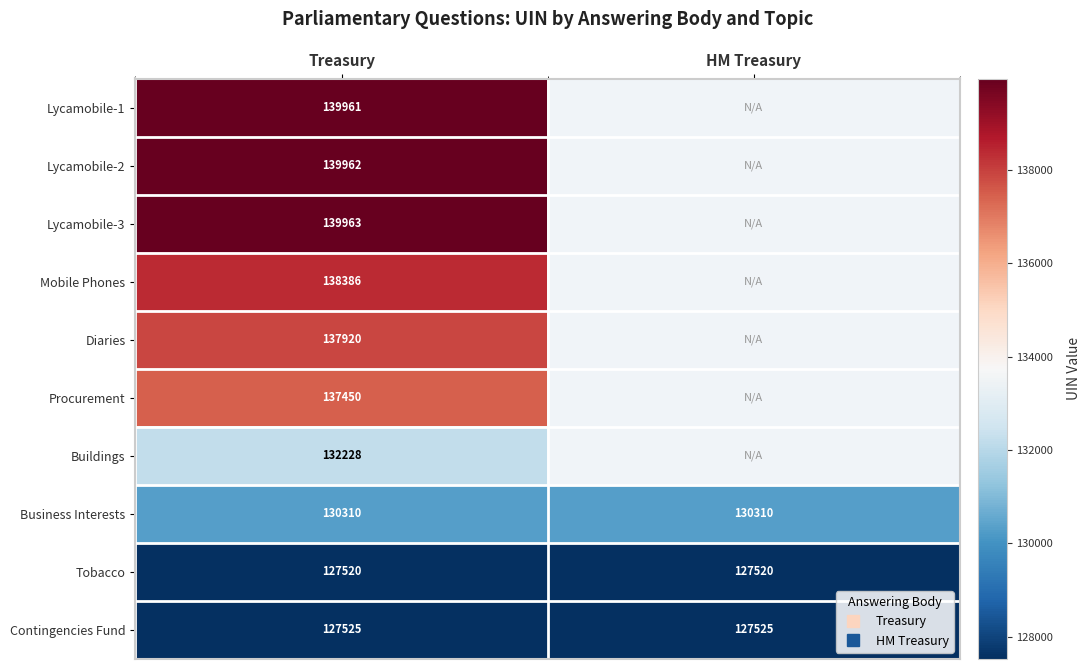

The value of Mobile Phones at Treasury is 228727.0. True or false?

False